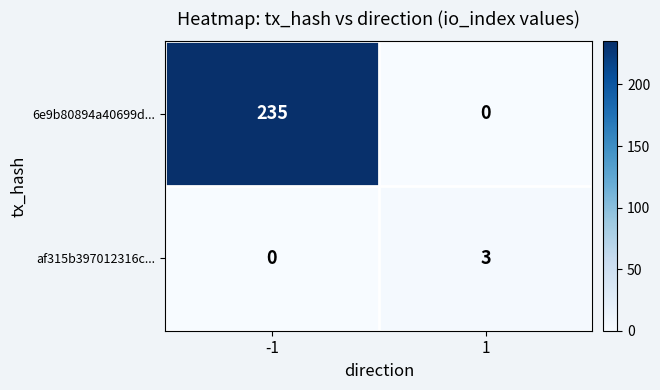

How many distinct data groups are displayed?

2